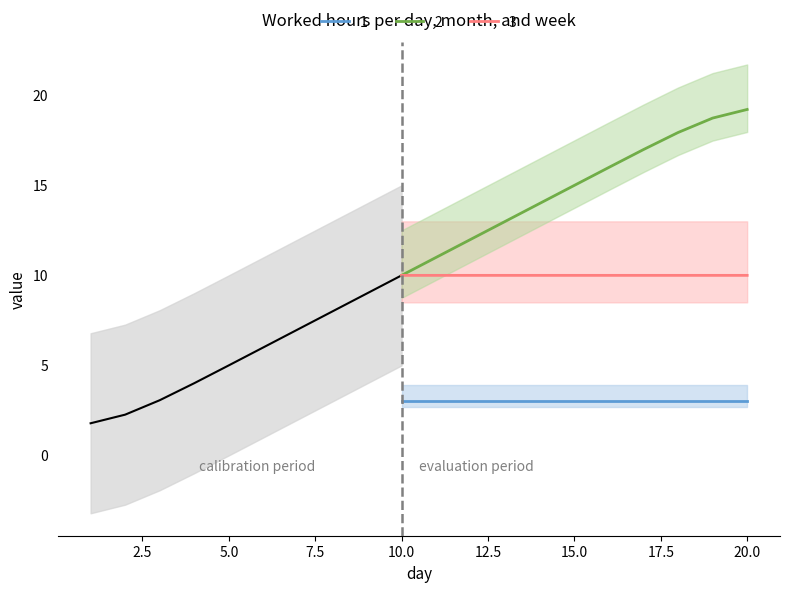

True or false: 1 has more than 2 points higher than both neighbors.

False